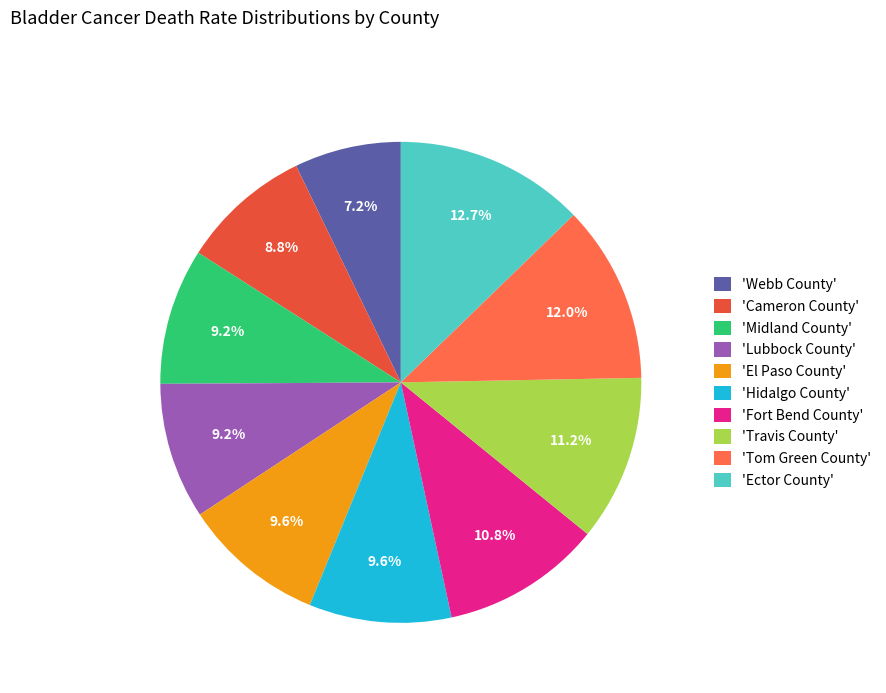

How many slices are in this pie chart?

10